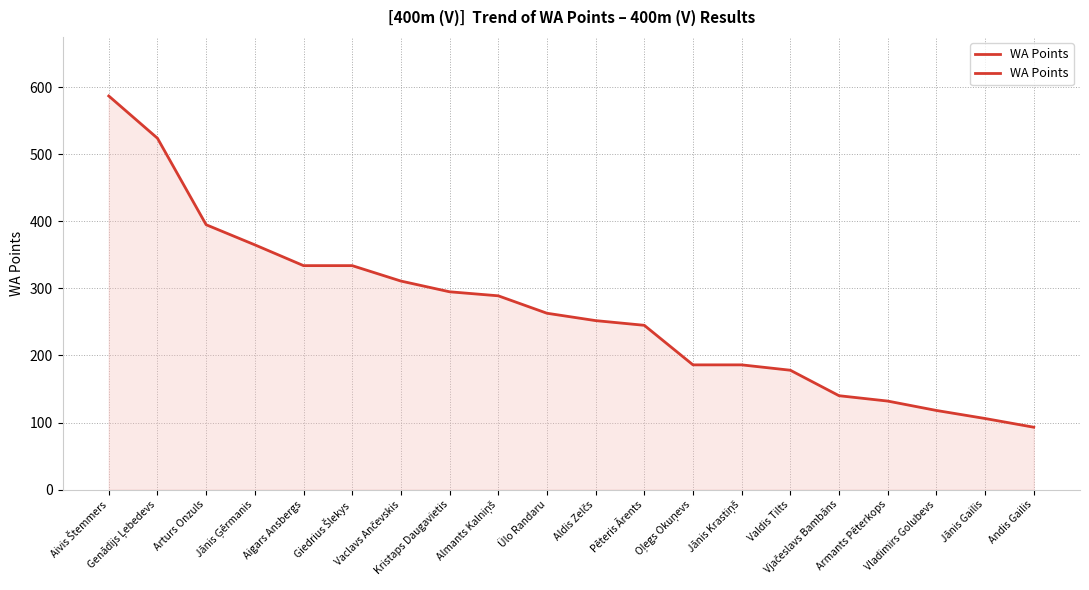

Reading left to right, extract all data points from this chart.

587	524	395	365	334	334	311	295	289	263	252	245	186	186	178	140	132	118	106	93